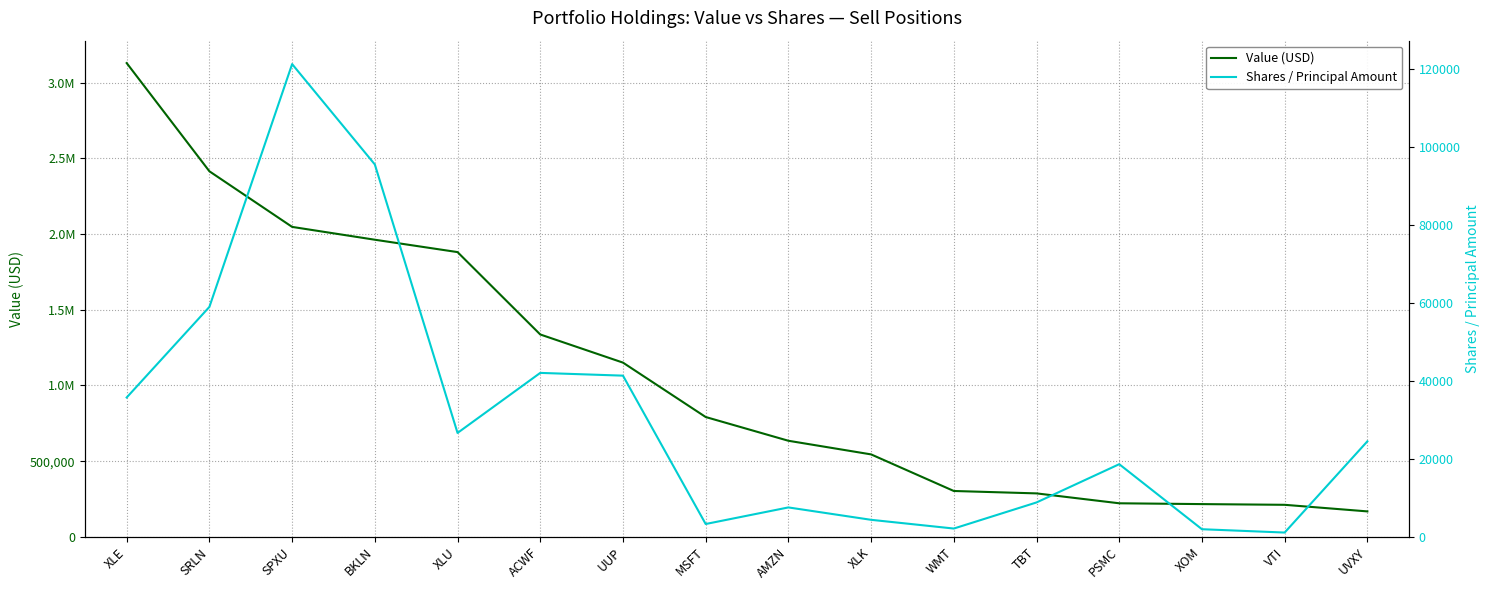

How many values in the Shares / Principal Amount series are below 24521?

8